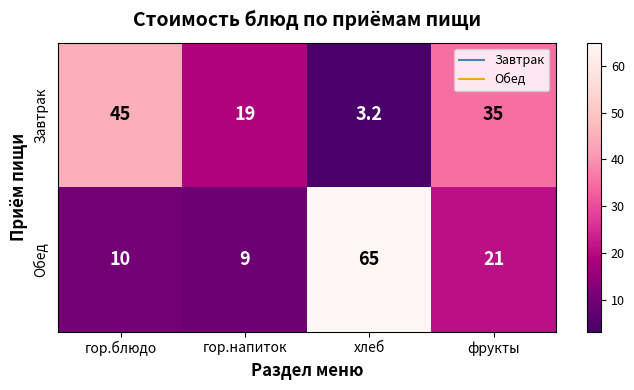

At which label is Обед closest to 37?

фрукты